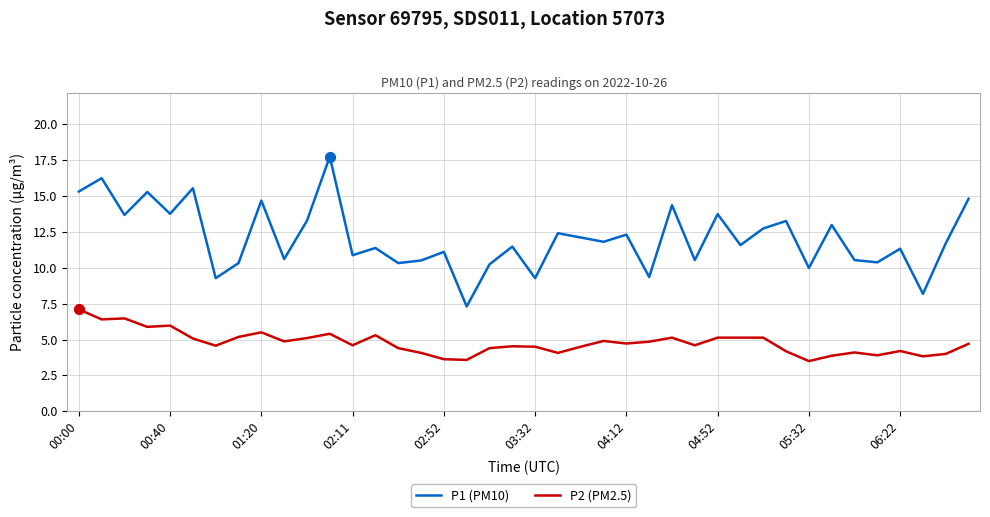

What are all the series names shown in the legend?

P1 (PM10), P2 (PM2.5)